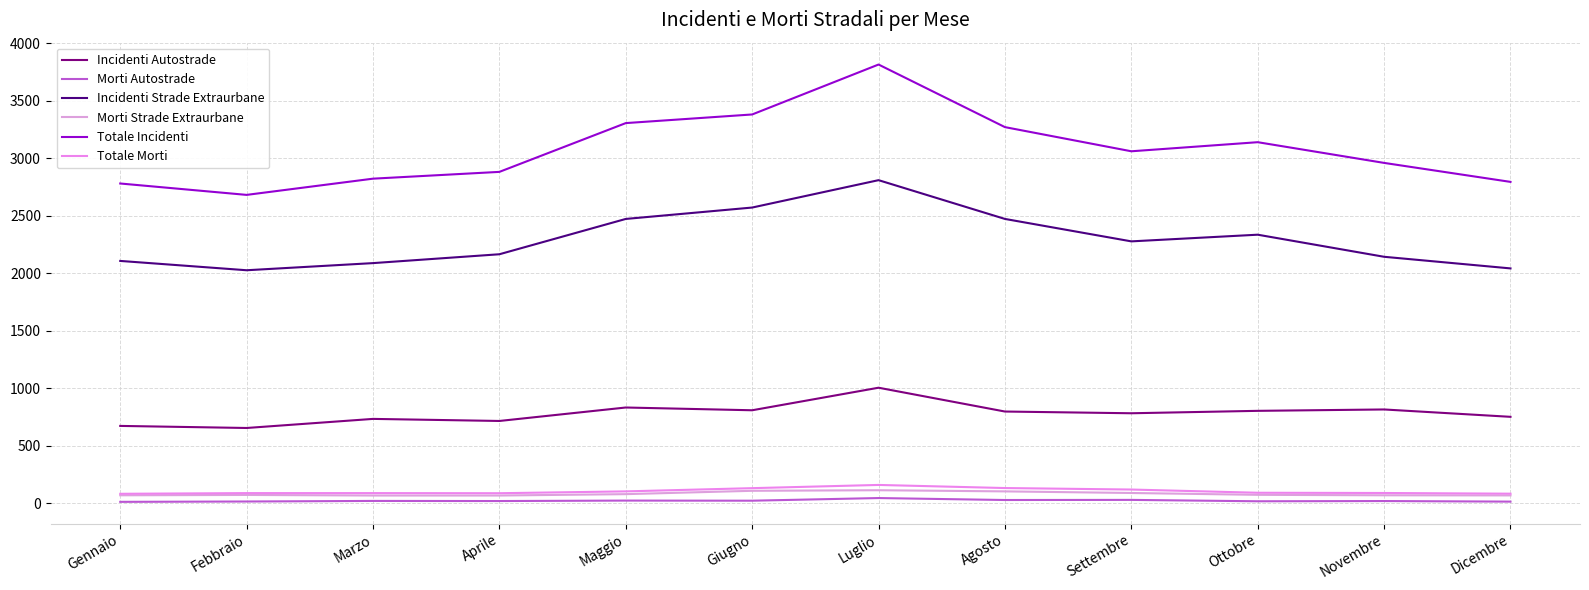

How many distinct data groups are displayed?

6